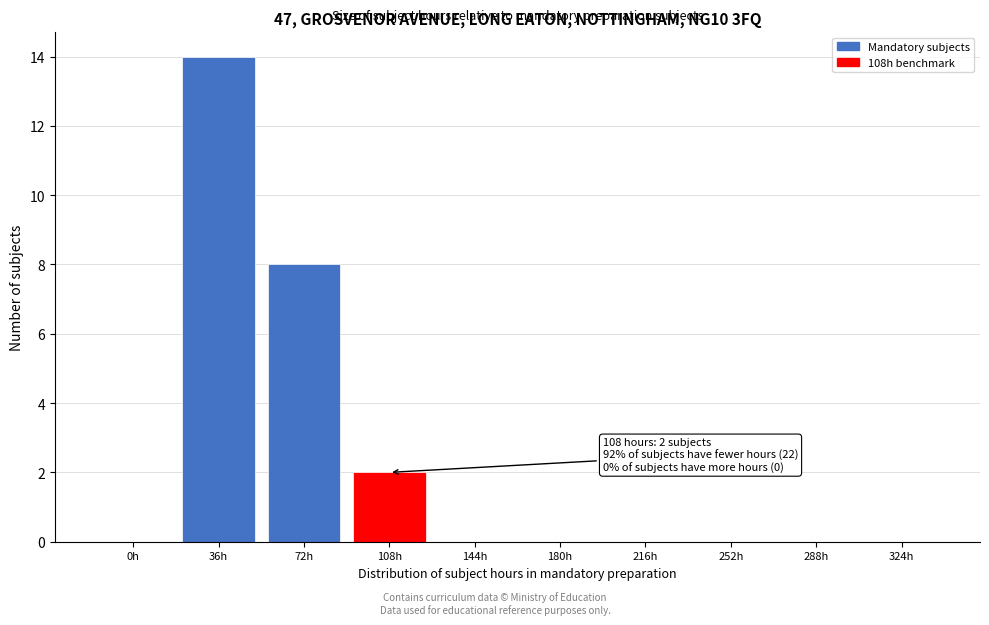

Reading left to right, what are all the values shown in this chart?

0h=0	36h=14	72h=8	108h=2	144h=0	180h=0	216h=0	252h=0	288h=0	324h=0